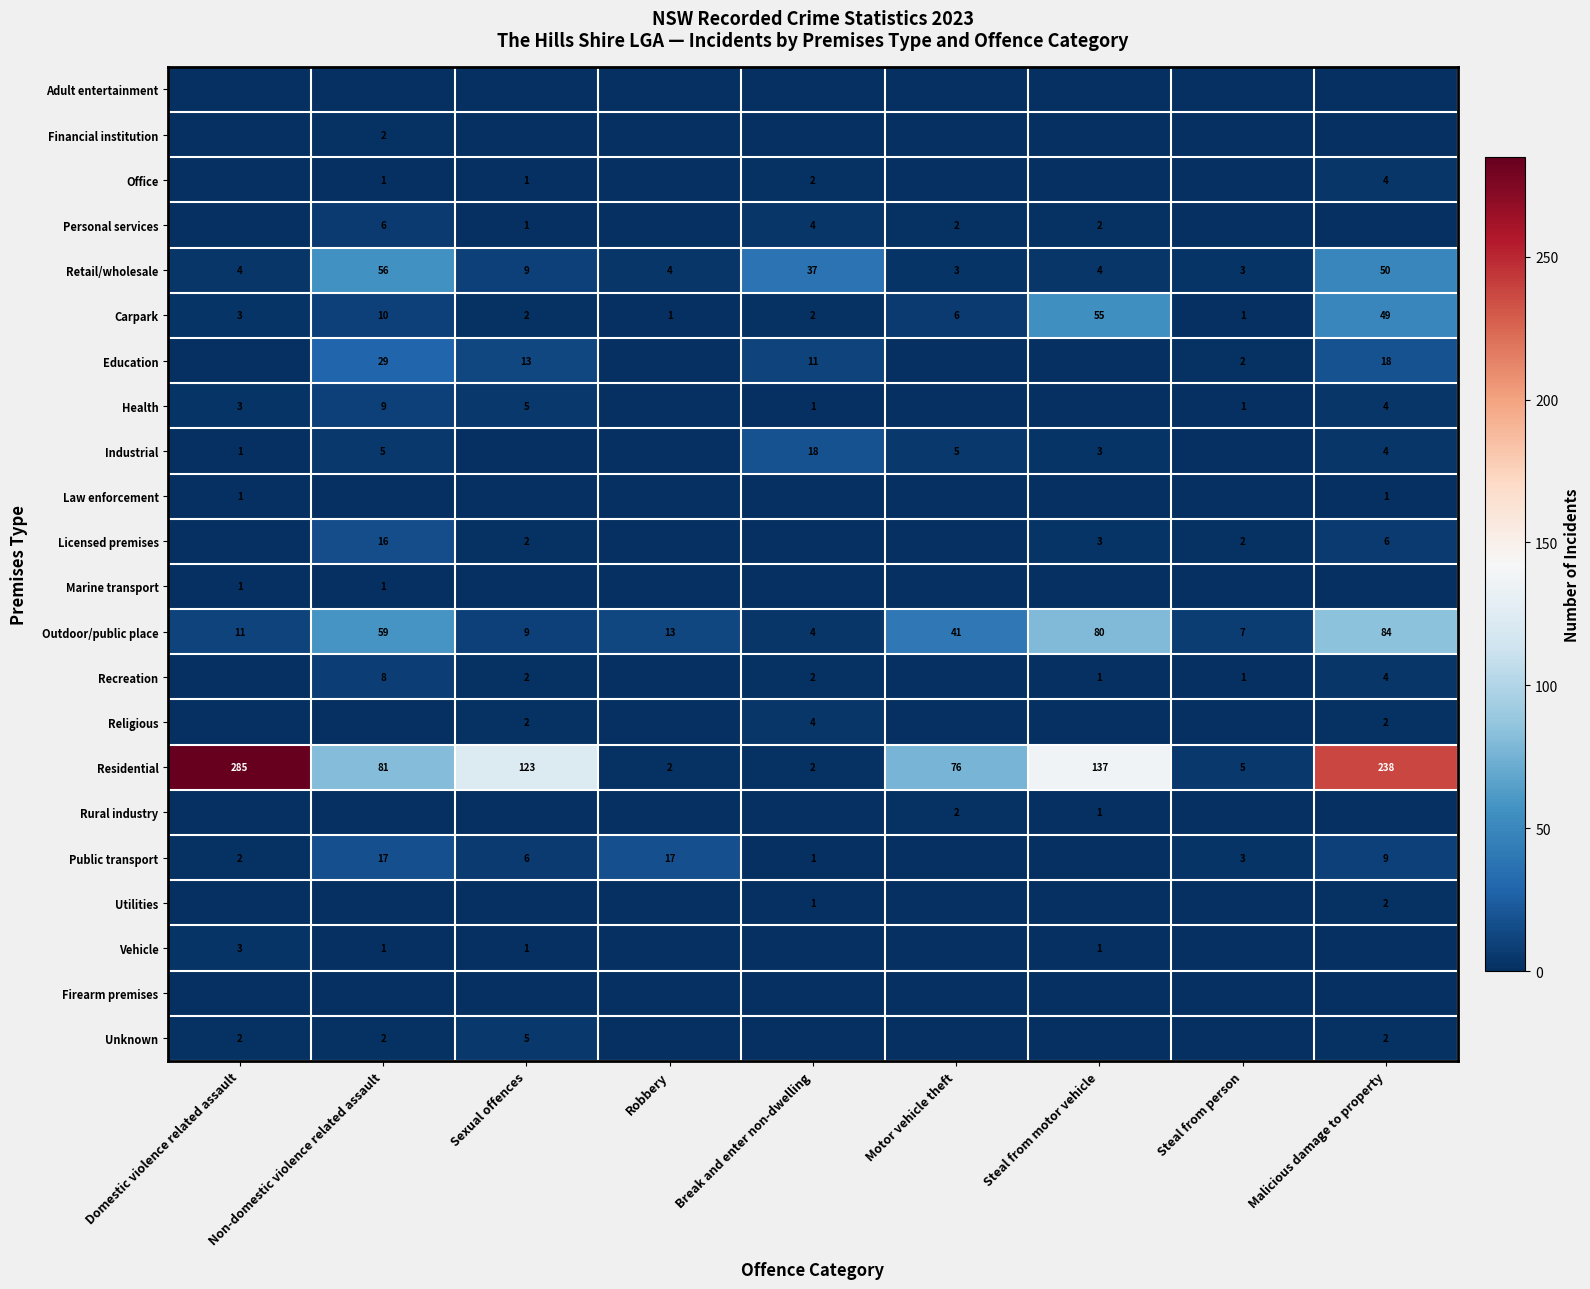

Is it true that Recreation equals 1 at Steal from motor vehicle?

True